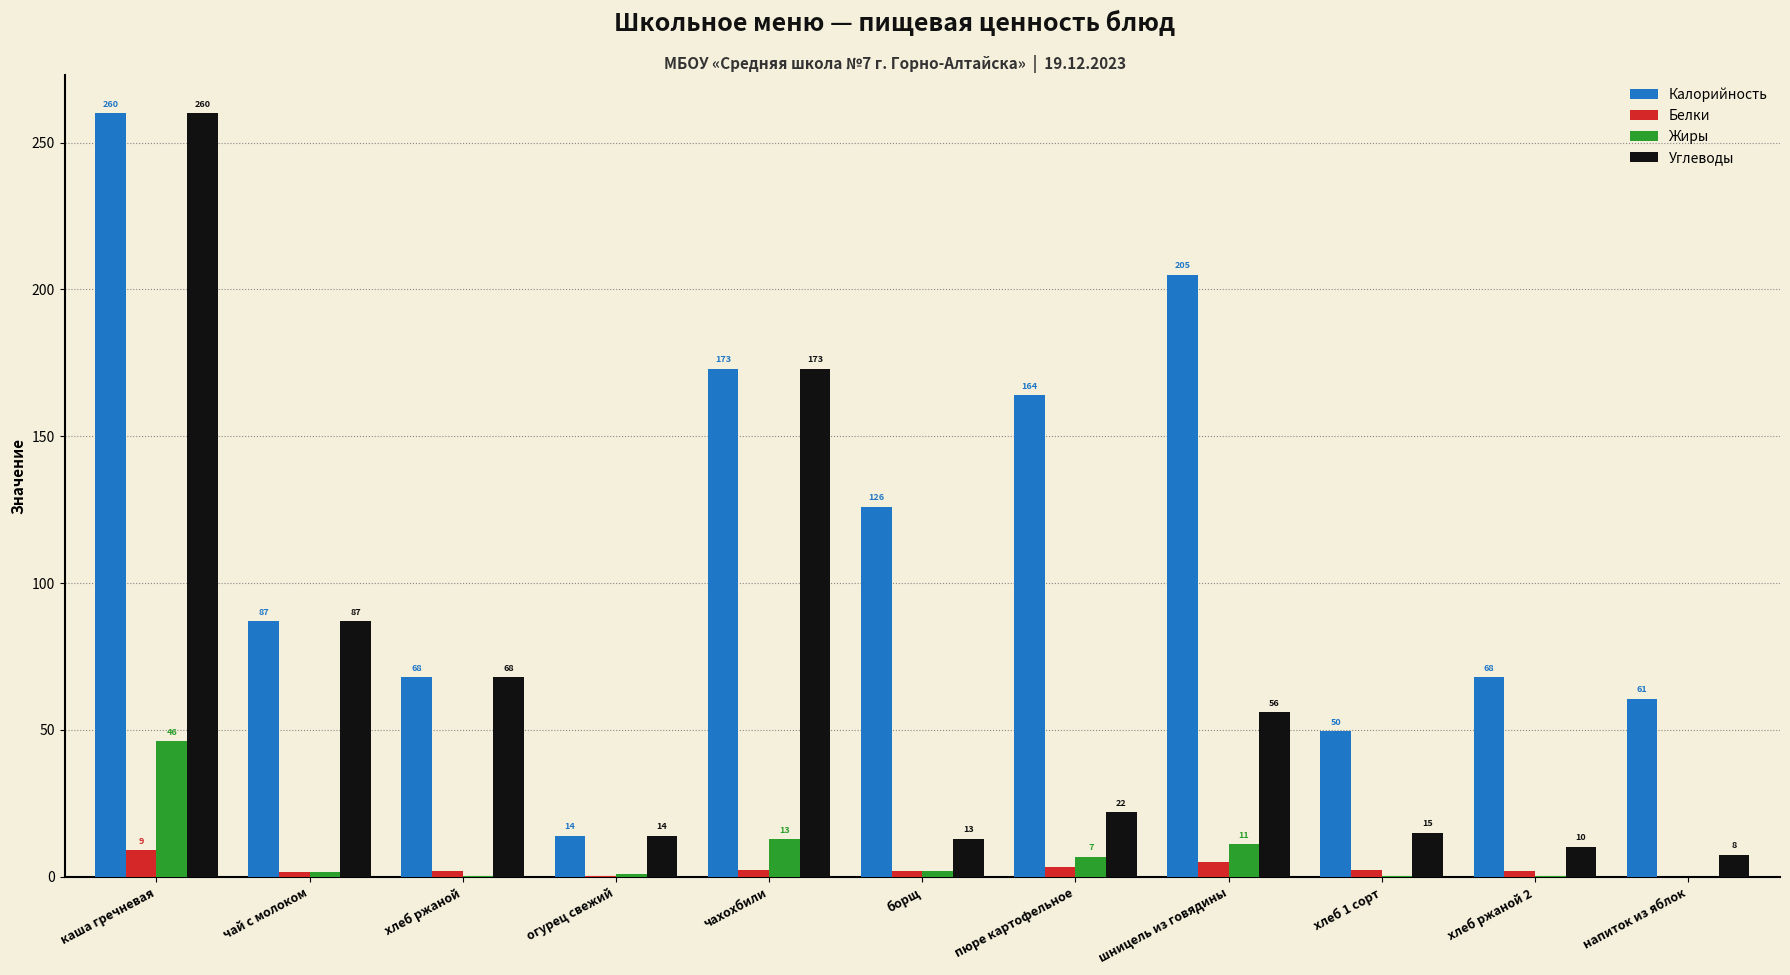

Is the value of Жиры at шницель из говядины greater than the value of Калорийность at борщ?

No